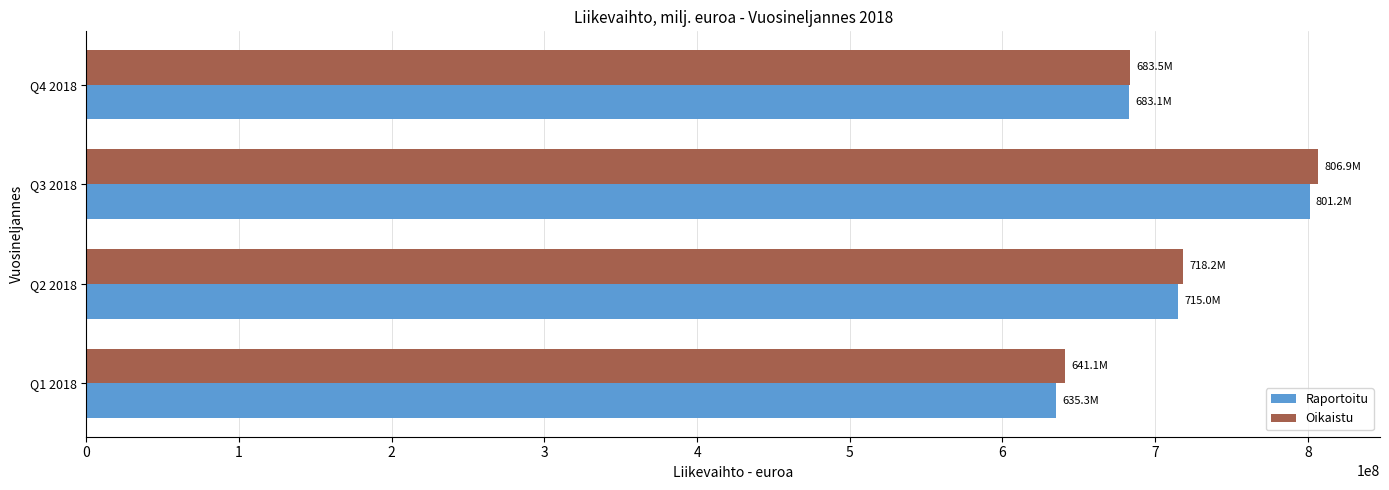

Is the value of Oikaistu at Q3 2018 greater than the value of Raportoitu at Q4 2018?

Yes